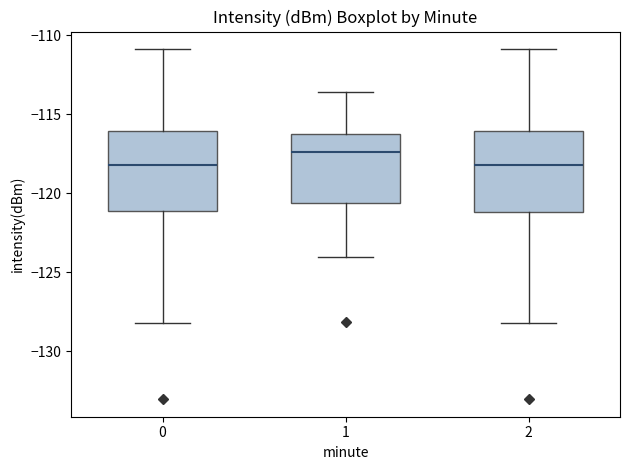

Reading left to right, transcribe this box plot: for each box, give where its median line is, the range the box spans, and where its two whiskers end, as read against the y-axis. The values are not printed on the chart, so give them approximately, as read against the axis.

0: median -118.0, box -121.0 to -116.0, whiskers -128.0 to -111.0
1: median -117.5, box -120.5 to -116.0, whiskers -124.0 to -113.5
2: median -118.0, box -121.0 to -116.0, whiskers -128.0 to -111.0